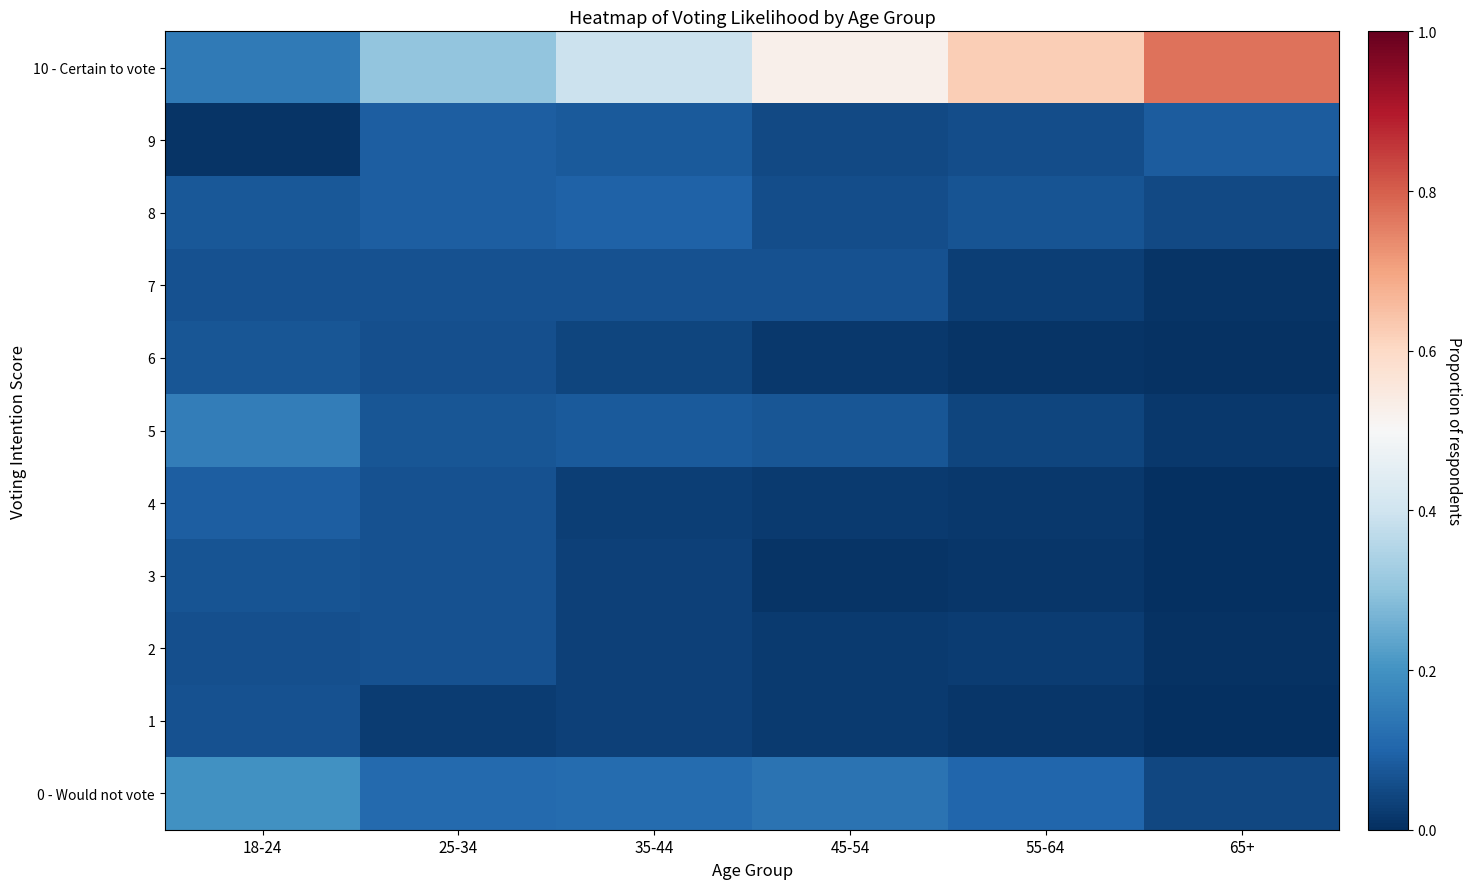

At 18-24, list the series in order from largest to smallest.

0 - Would not vote, 5, 10 - Certain to vote, 4, 8, 6, 3, 1, 7, 2, 9